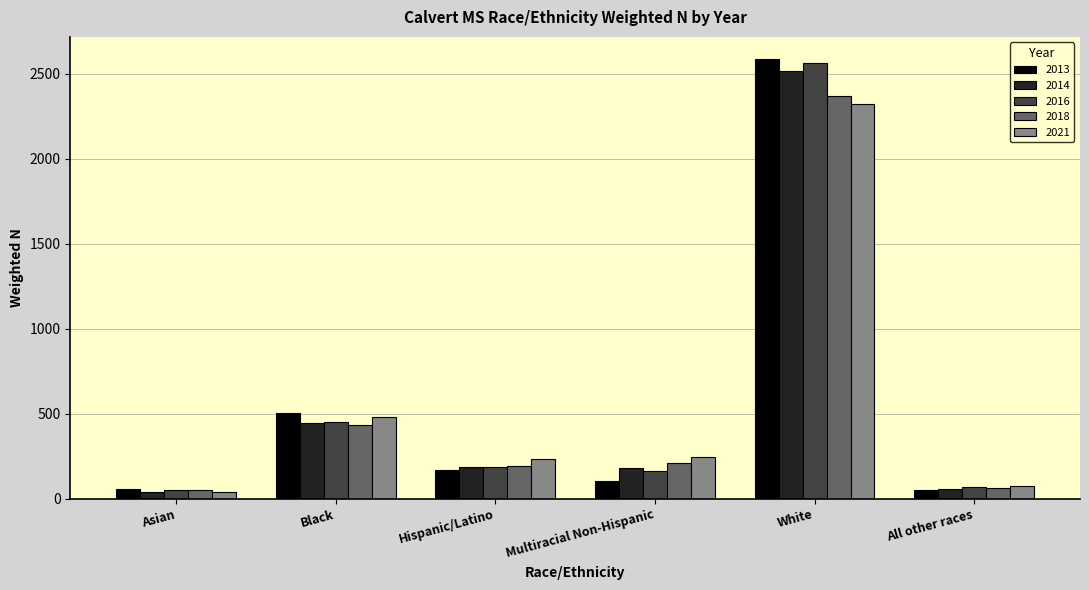

What is the label of the 1st bar from the left?

Asian